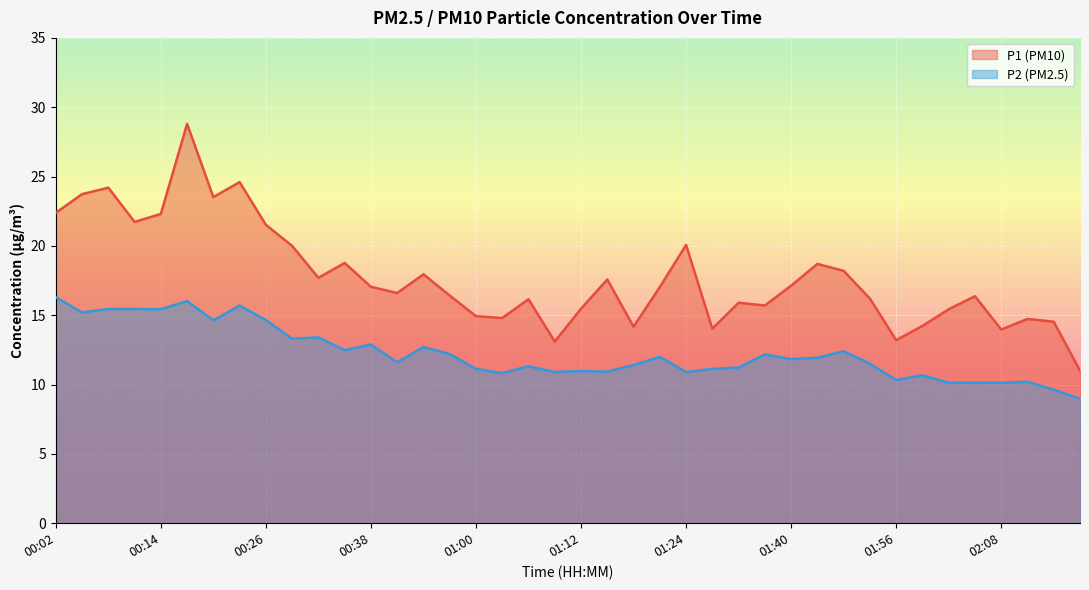

What is the total value across all series at 01:18?

25.6